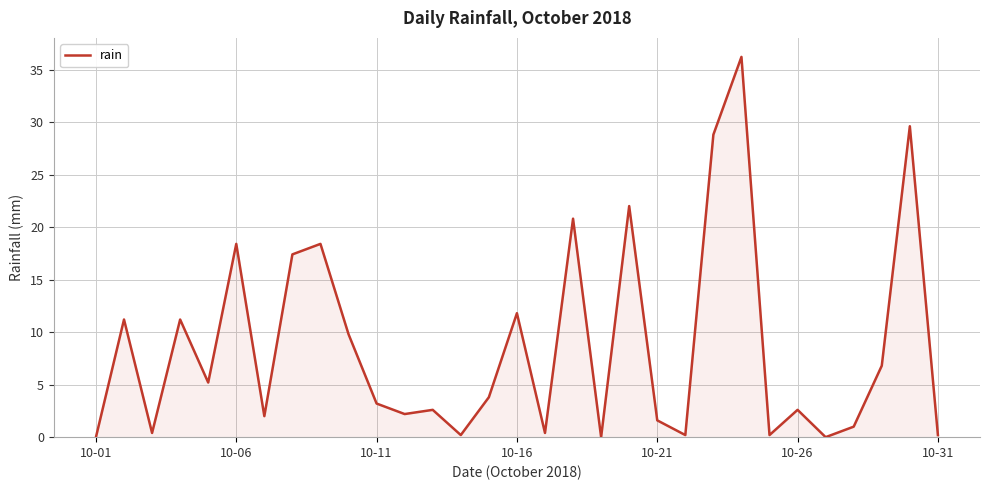

What is the difference between the maximum and minimum values?

36.2